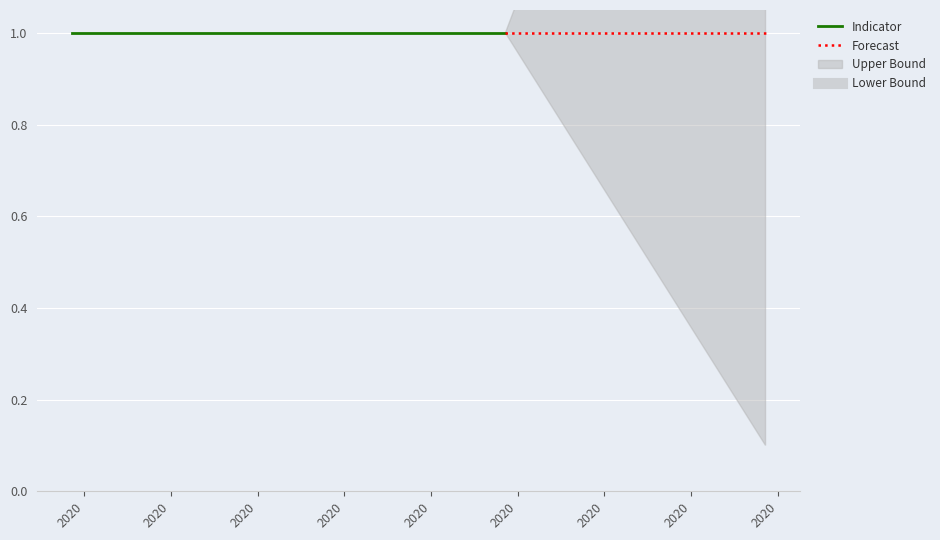

What is the label of the 26th point from the left?

2020-03-27